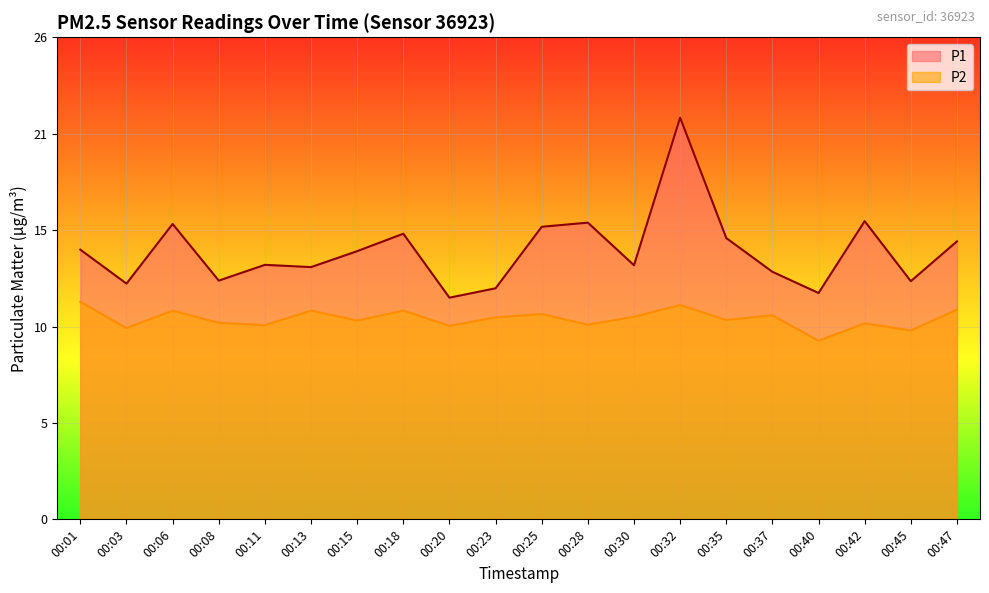

What is the sum of the P2 values at 00:45 and 00:20?

20.4